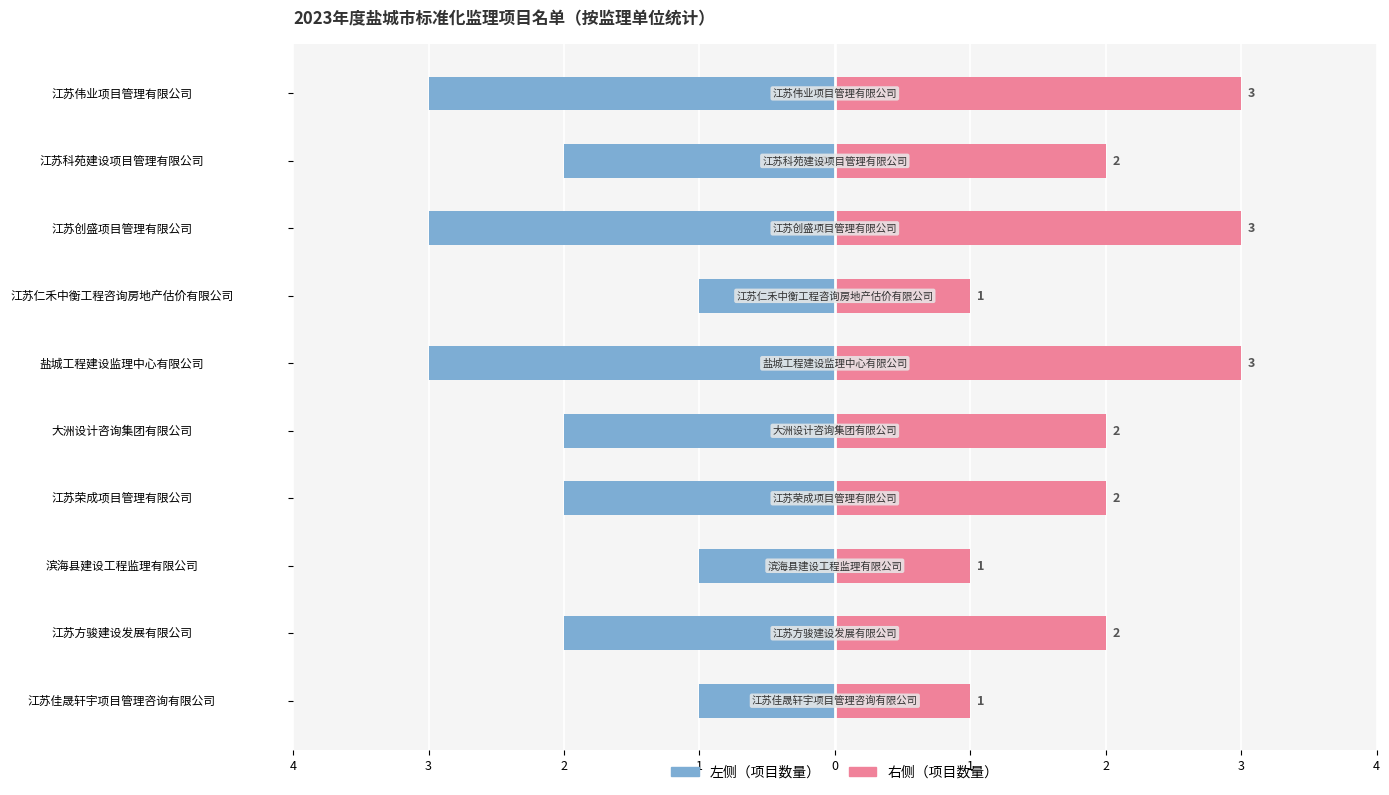

Between 江苏仁禾中衡工程咨询房地产估价有限公司 and 大洲设计咨询集团有限公司, which series saw the biggest shift?

项目数量（左）